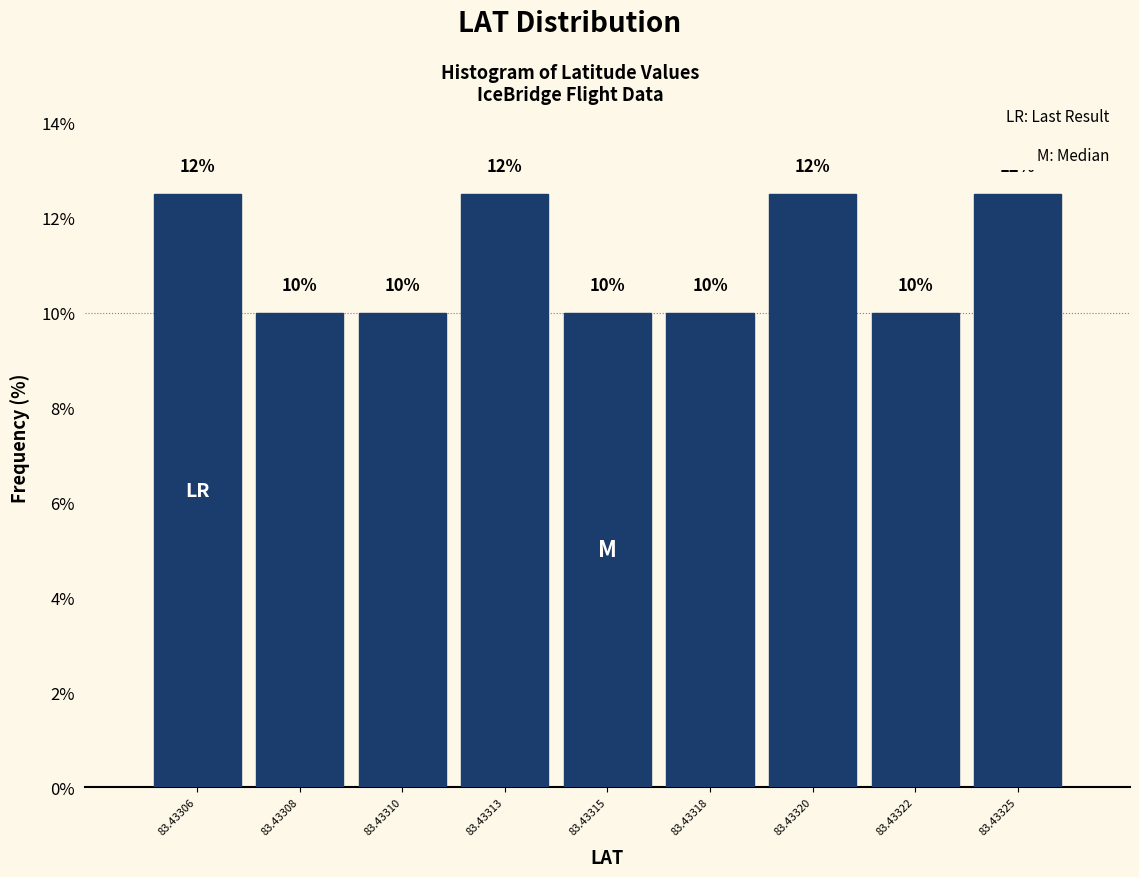

What is the value of the 6th bar from the left?

10.0